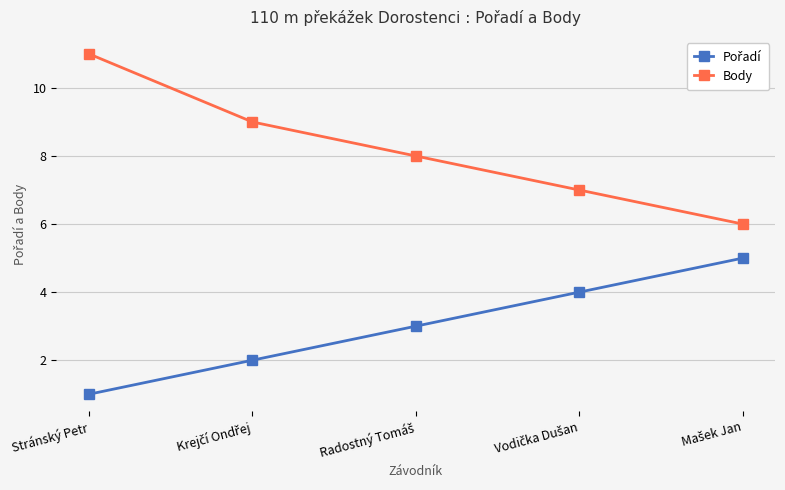

Which series has the largest total across all categories?

Body